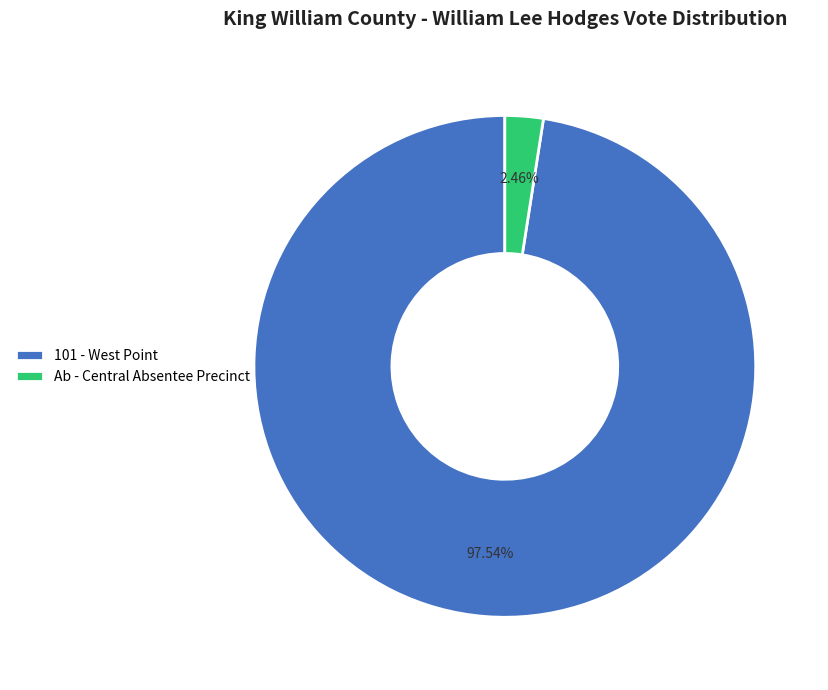

How many slices are in this pie chart?

2